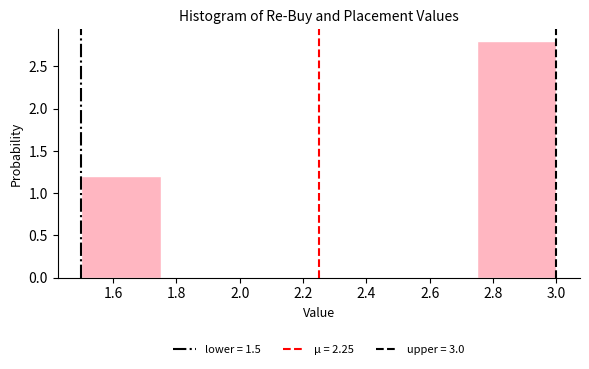

Reading left to right, list every bar in this chart as the range it spans on the x-axis followed by its height. The values are not printed on the chart, so give them approximately, as read against the axis.

1.50 to 1.75: 1.2
1.75 to 2.00: 0
2.00 to 2.25: 0
2.25 to 2.50: 0
2.50 to 2.75: 0
2.75 to 3.00: 2.8